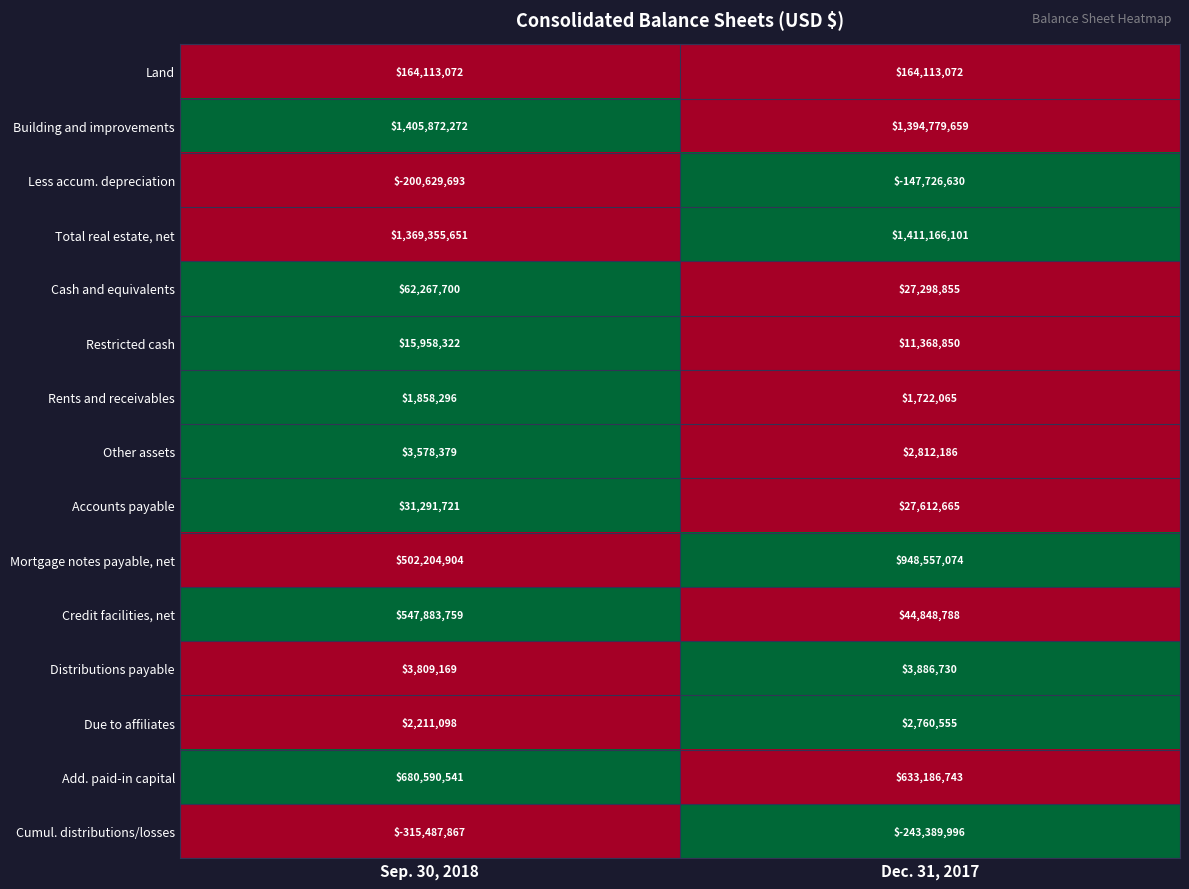

At Sep. 30, 2018, list the series in order from largest to smallest.

Building and improvements, Total real estate, net, Add. paid-in capital, Credit facilities, net, Mortgage notes payable, net, Land, Cash and equivalents, Accounts payable, Restricted cash, Distributions payable, Other assets, Due to affiliates, Rents and receivables, Less accum. depreciation, Cumul. distributions/losses